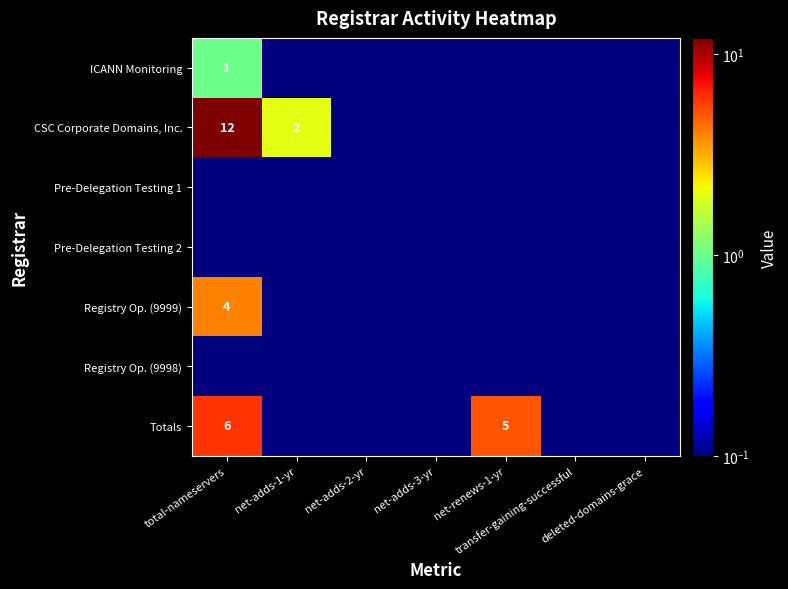

At transfer-gaining-successful, list the series in order from smallest to largest.

ICANN Monitoring, CSC Corporate Domains, Inc., Pre-Delegation Testing 1, Pre-Delegation Testing 2, Registry Op. (9999), Registry Op. (9998), Totals